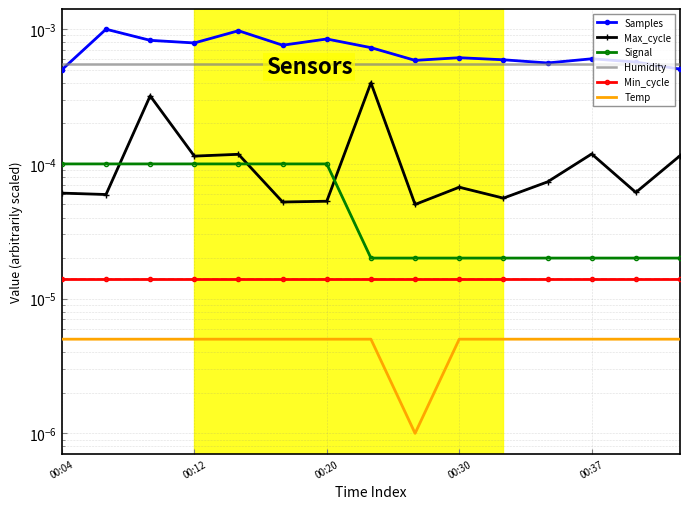

Which series has the largest range (max minus min)?

Samples